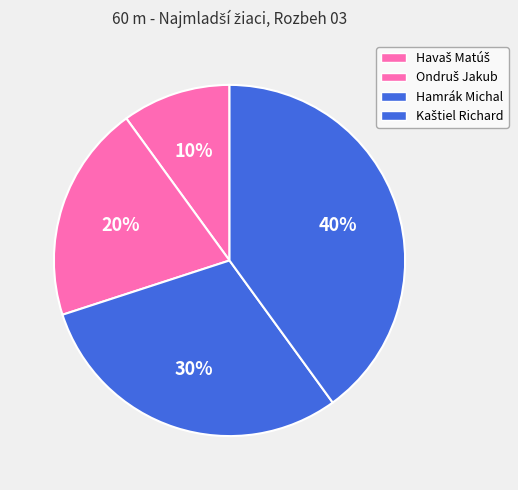

What percentage is the Hamrák Michal slice, to the nearest percent?

30%